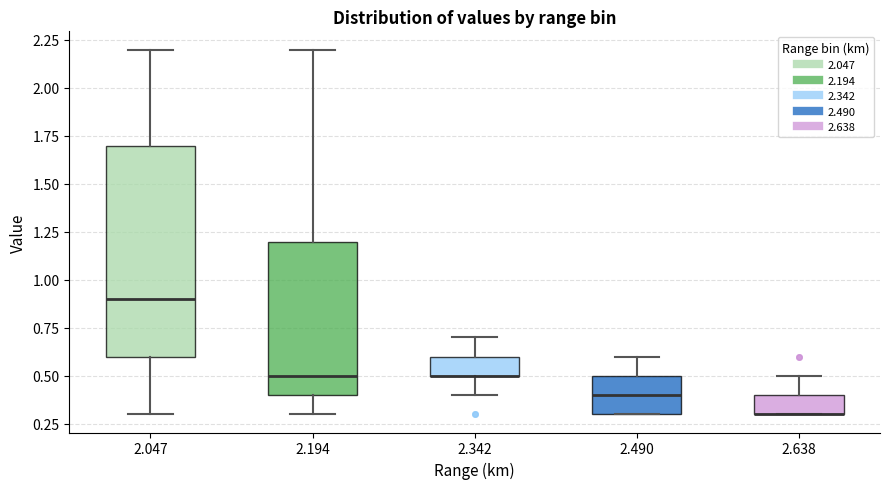

Which box is the tallest, from its lower edge to its upper edge?

2.047